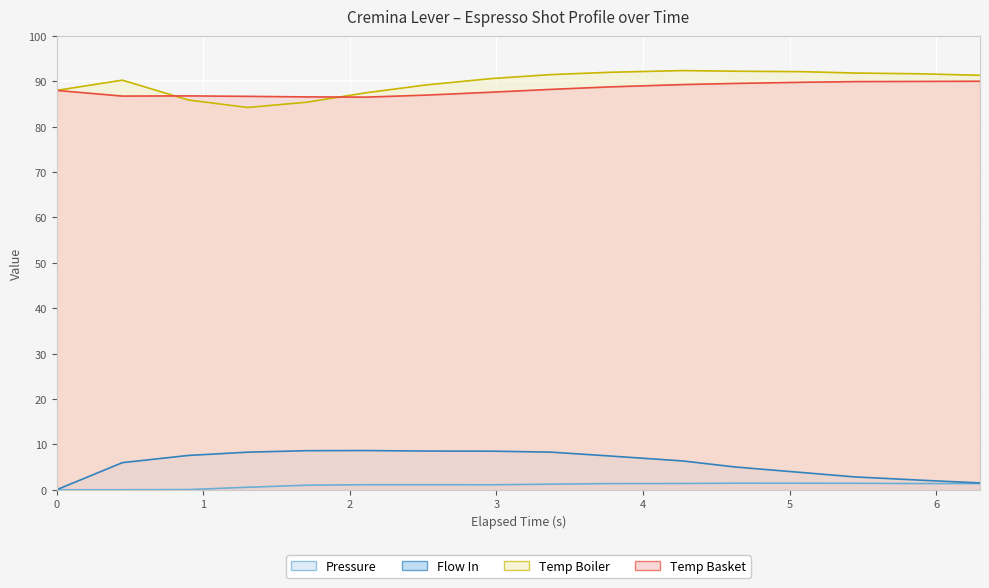

Is it true that Pressure equals 1.4 at 3.778?

True